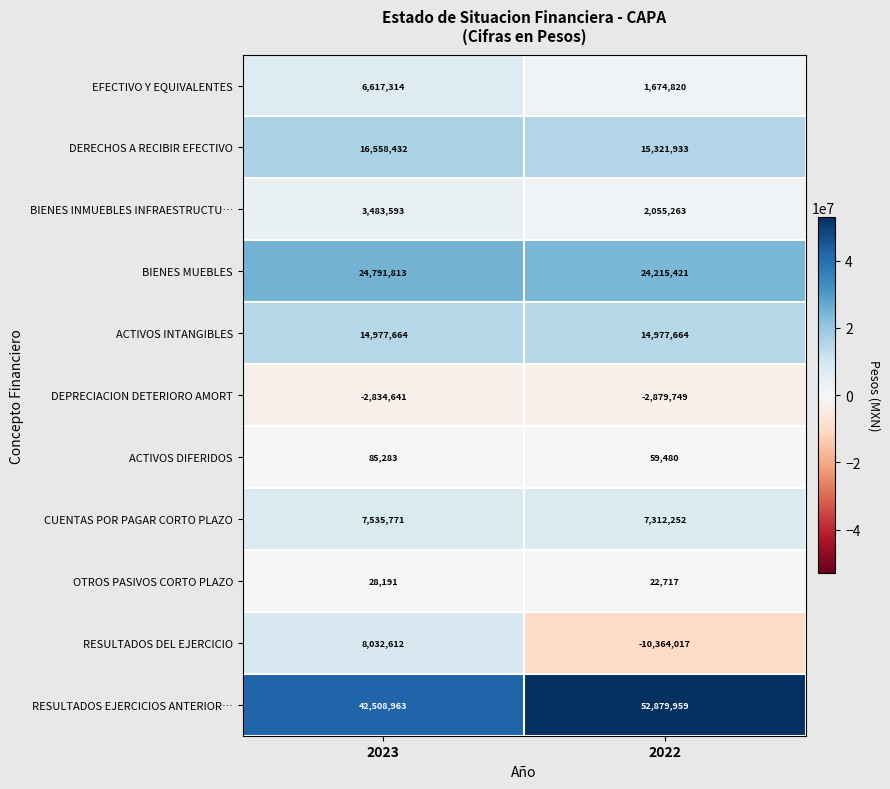

What is the sum of the RESULTADOS DEL EJERCICIO values at 2022 and 2023?

-2331405